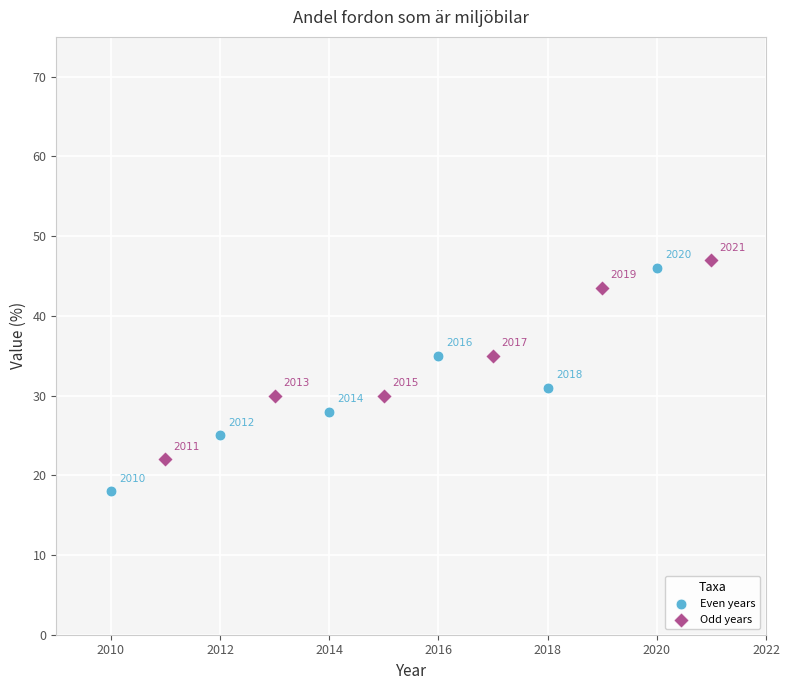

Which series contains the lowest Y value?

Even years